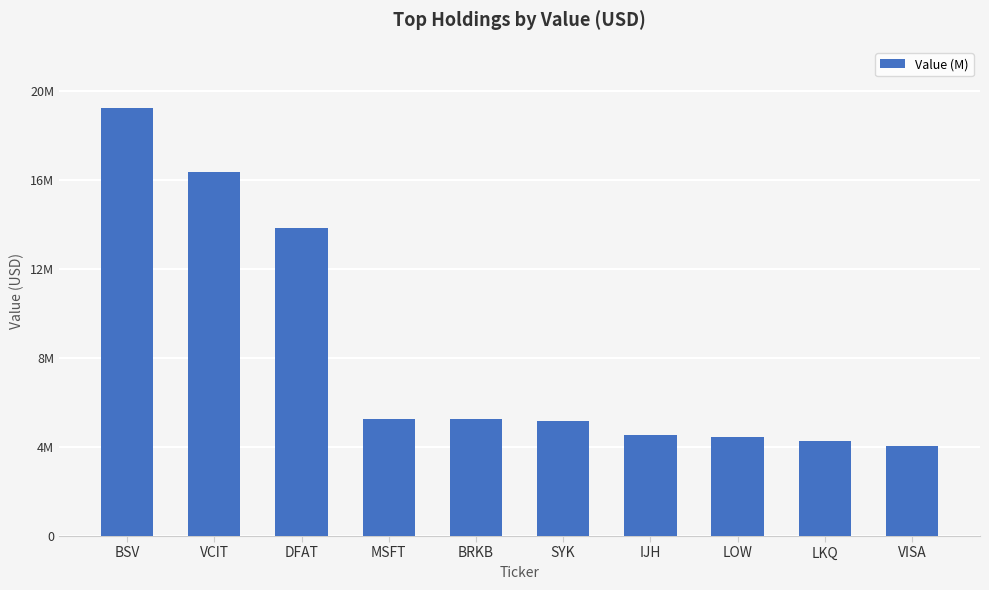

Read the value at VISA, to the nearest 10.

4046560